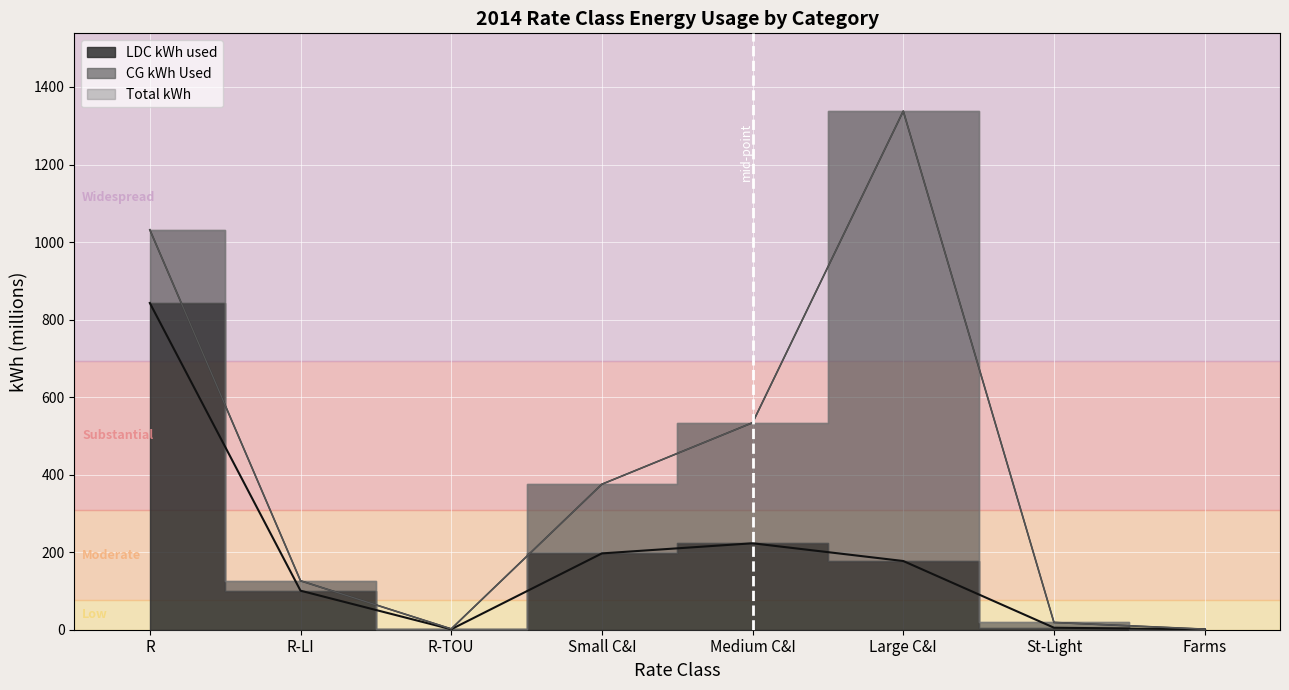

Reading left to right, what are all the values shown in this chart?

LDC kWh used: 842.8	100.7	1.2	196.9	223.0	177.2	5.2	1.1
Total kWh: 1031.7	126.3	2.1	375.3	534.0	1337.7	18.7	1.5